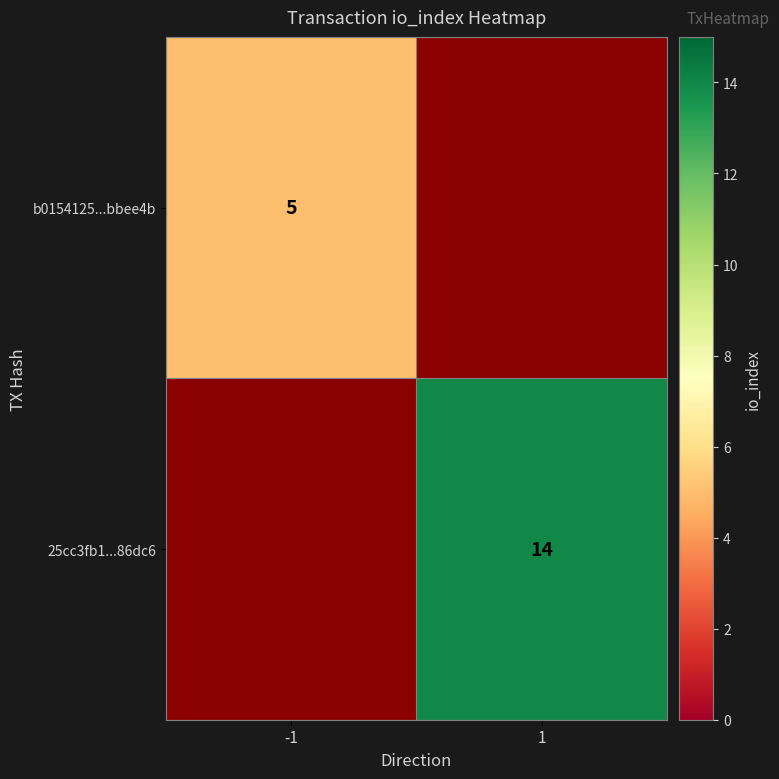

How many series are shown in this chart?

2